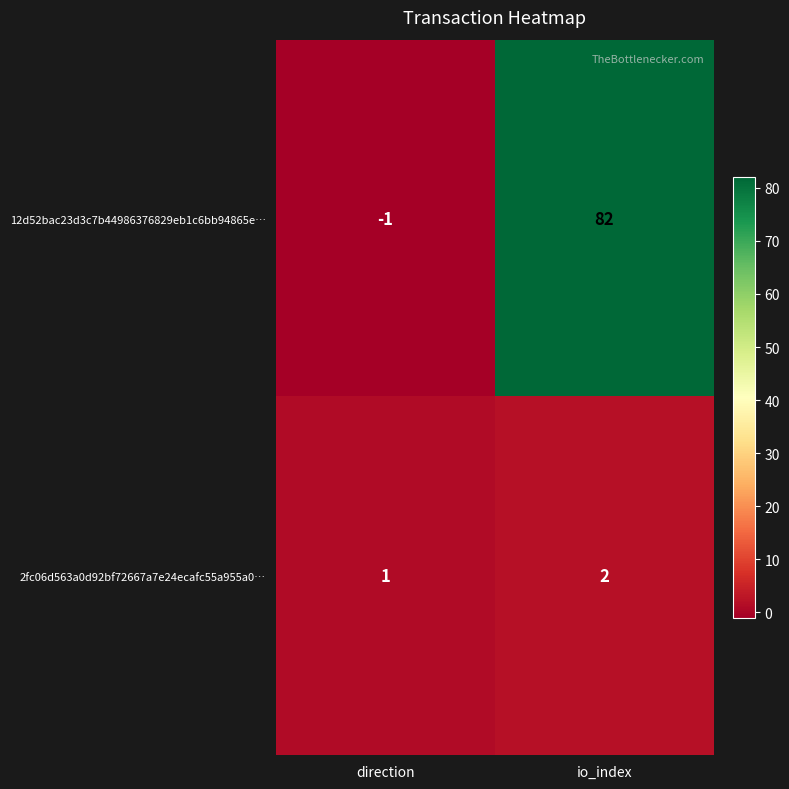

Is it true that 12d52bac23d3c7b44986376829eb1c6bb94865e… equals 118 at io_index?

False